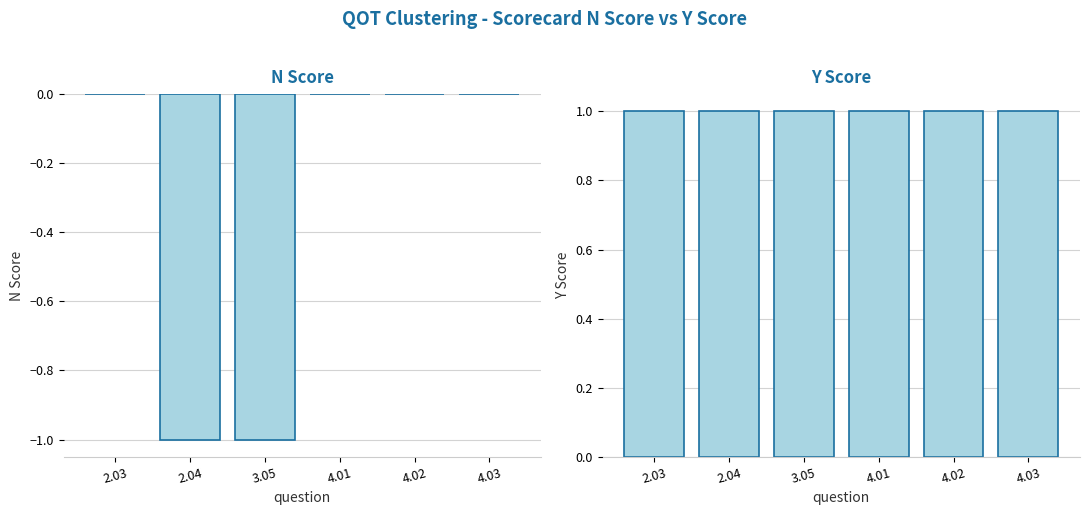

Is the value of N Score at 4.01 greater than the value of Y Score at 4.01?

No